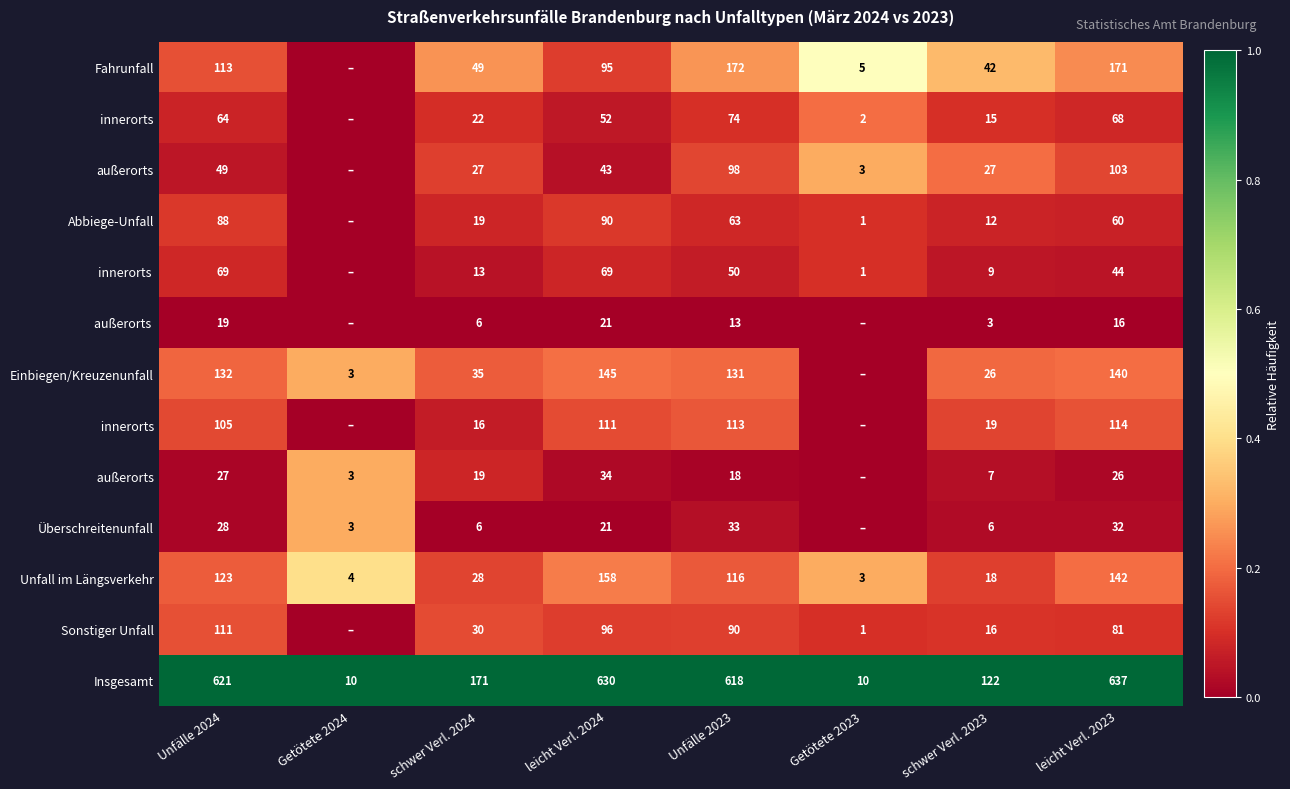

The value of Sonstiger Unfall at leicht Verl. 2023 is 81. True or false?

True